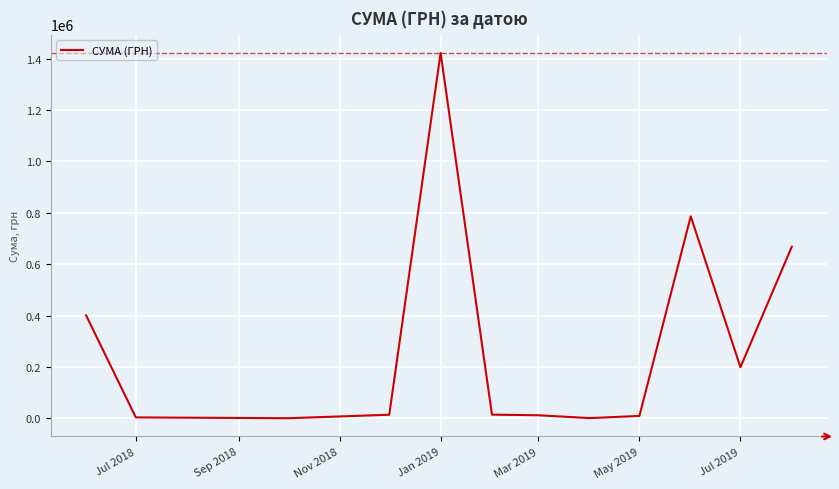

What is the maximum value shown in the chart?

1422336.7